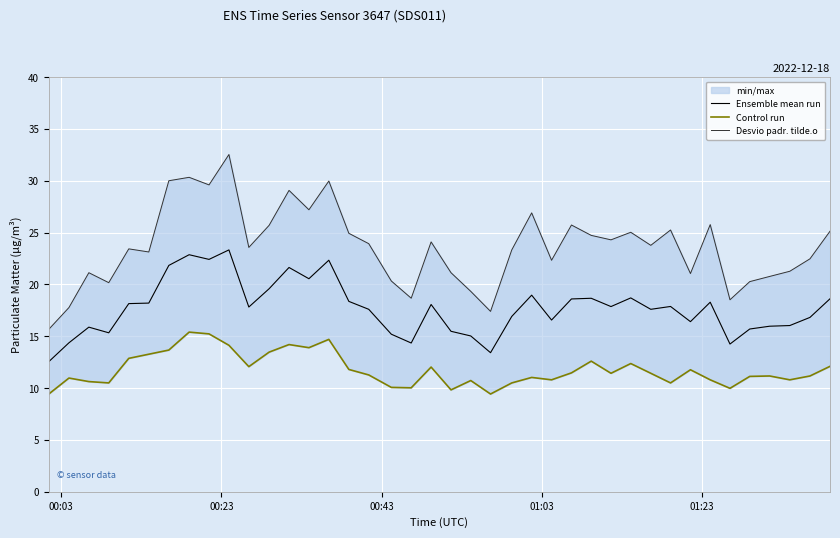

What is the minimum value for Ensemble mean run?

12.6